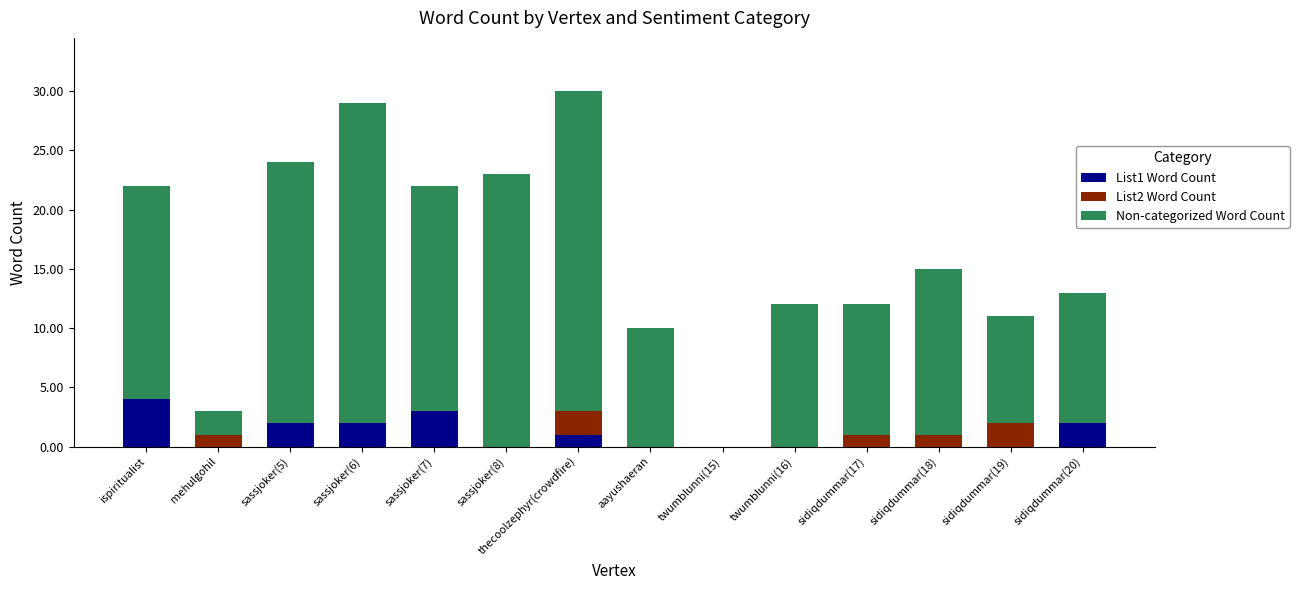

The value of List1 Word Count at ispiritualist is 1. True or false?

False